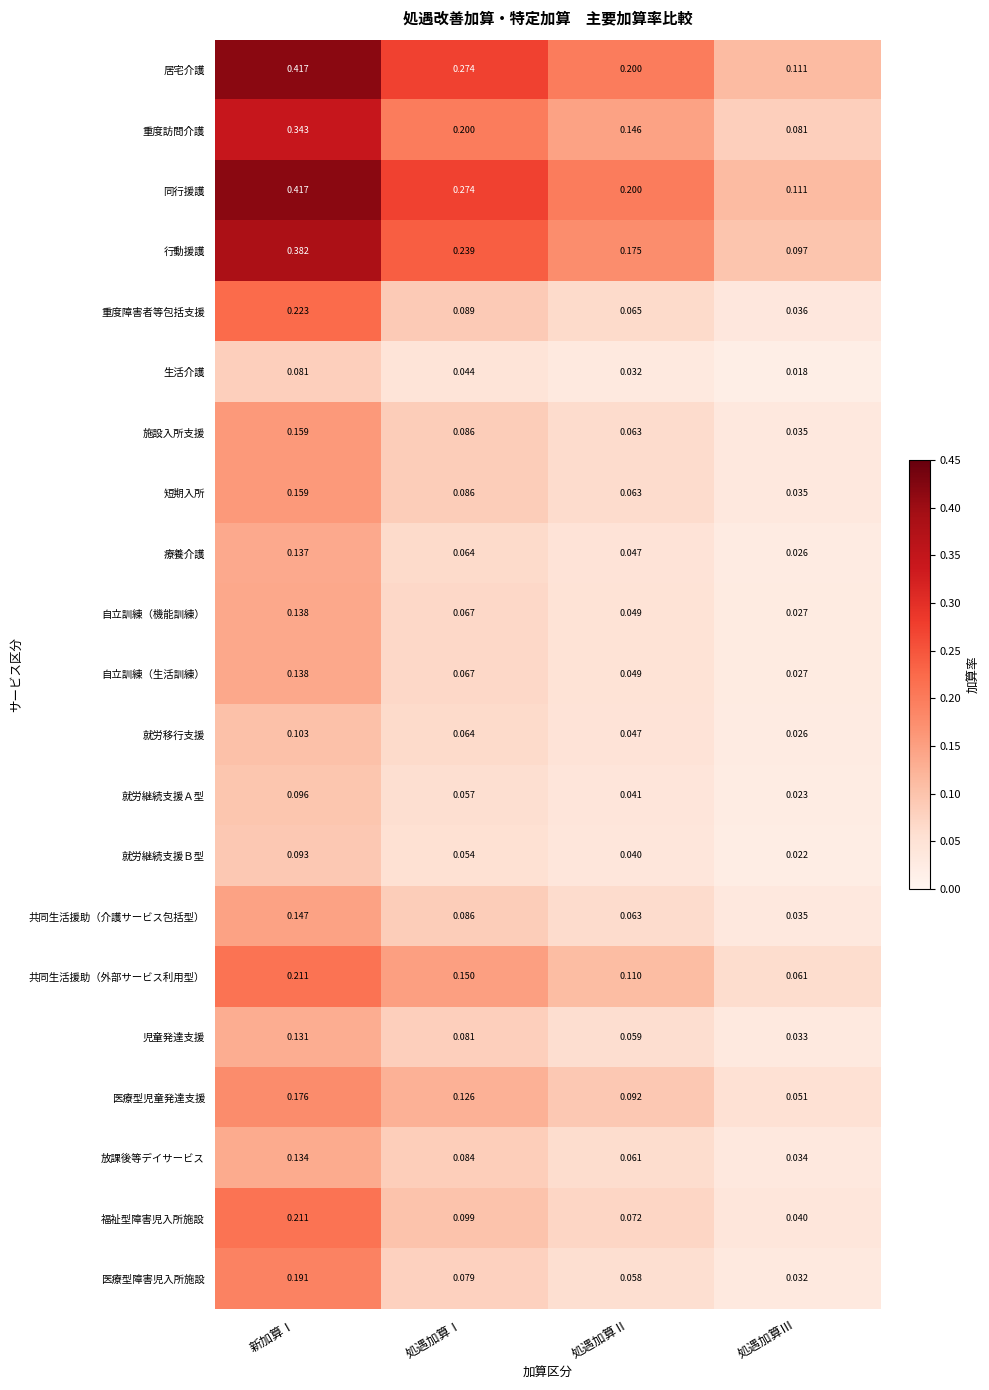

Which category has the highest value in the 福祉型障害児入所施設 series?

新加算Ⅰ